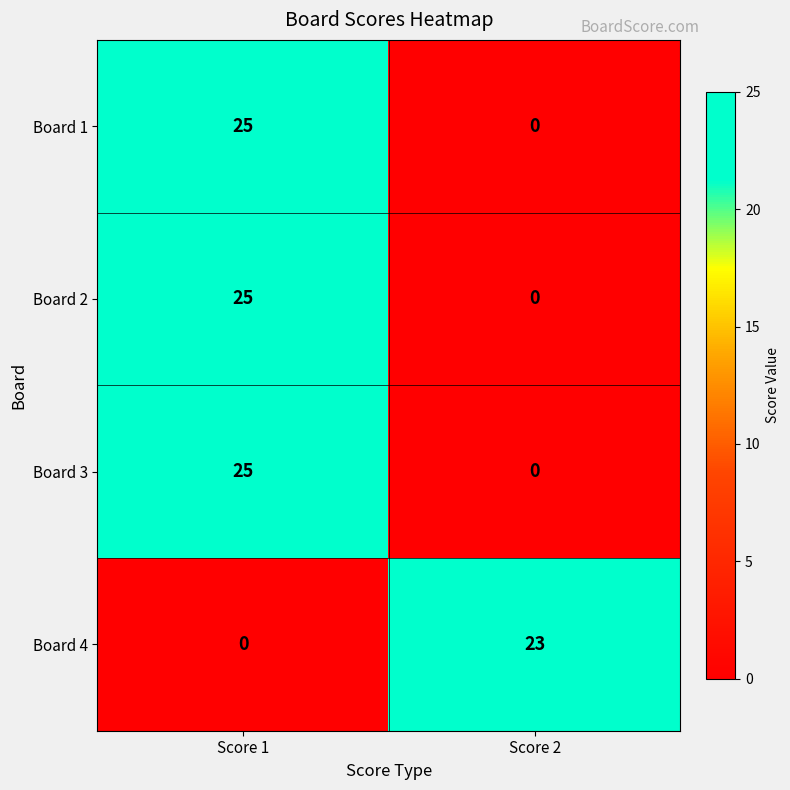

What is the sum of all Board 1 values?

25